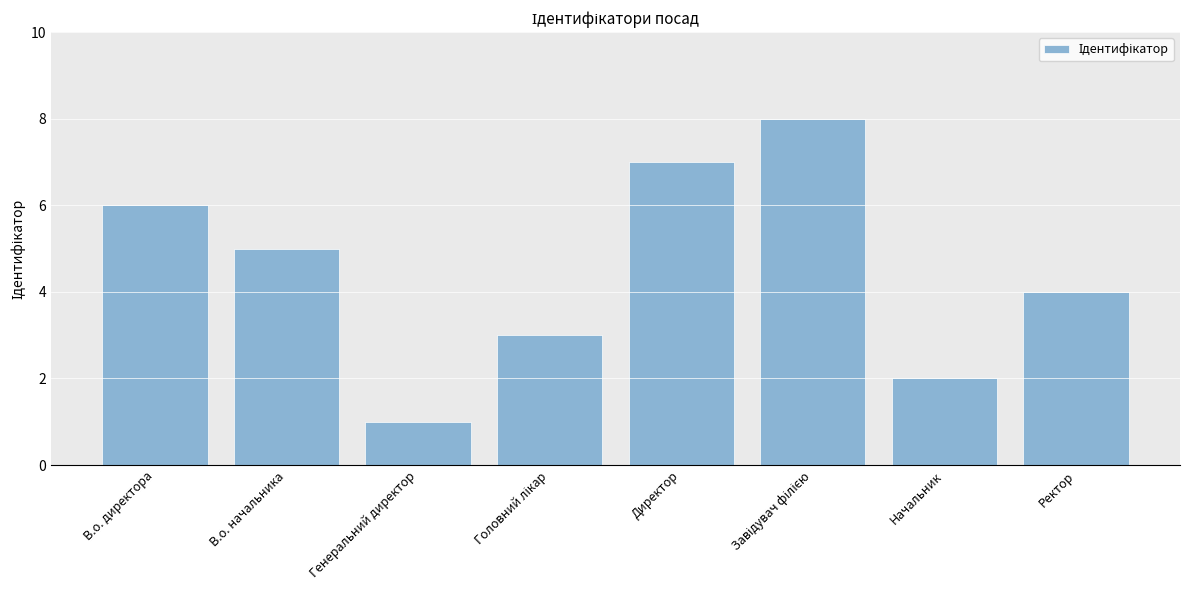

What is the change in value from Генеральний директор to Начальник?

+1